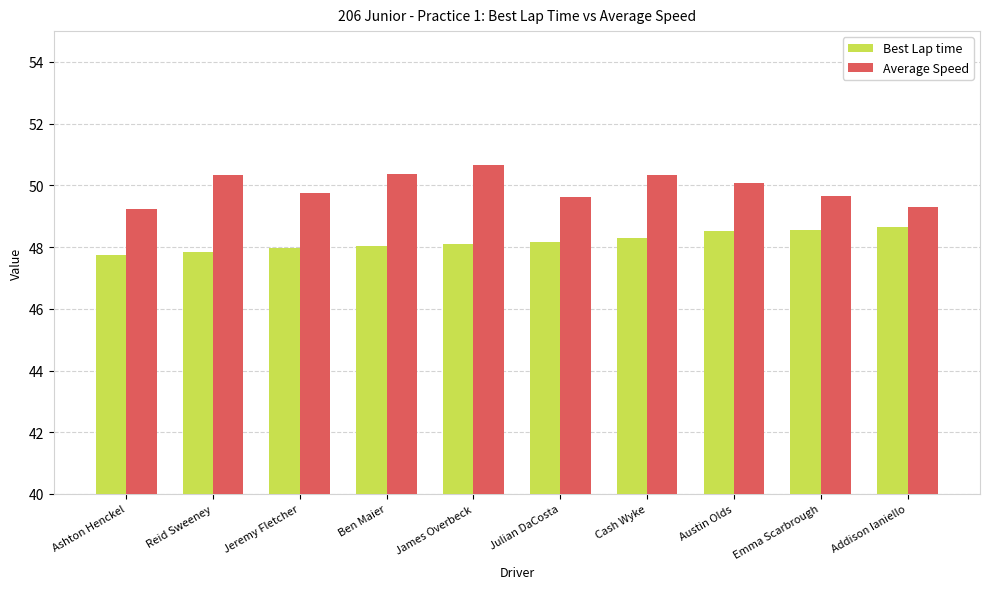

What is the average value of the Average Speed series?

49.9